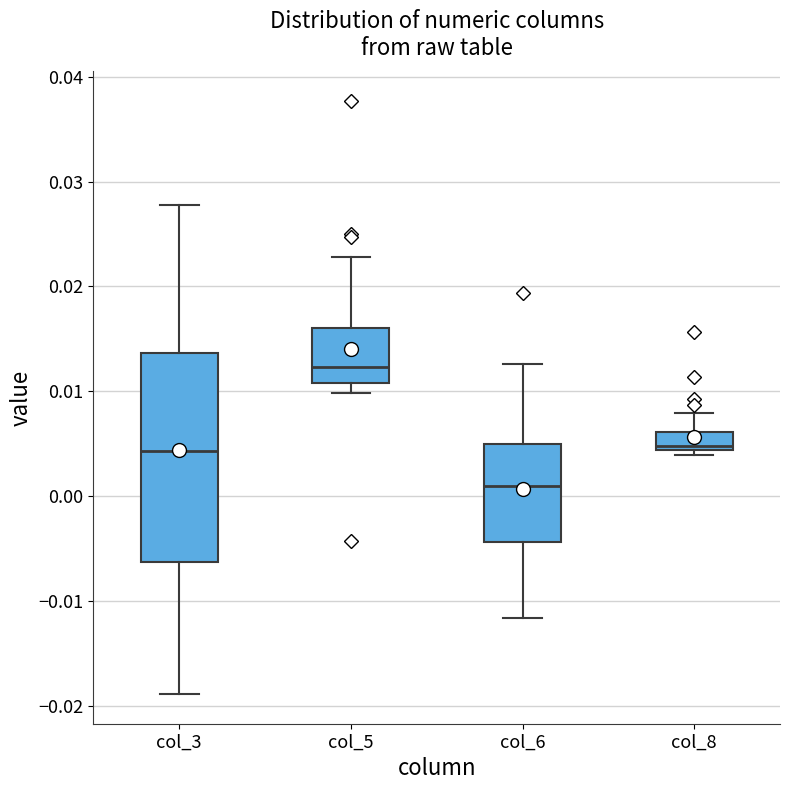

Which box's median line is the highest?

col_5